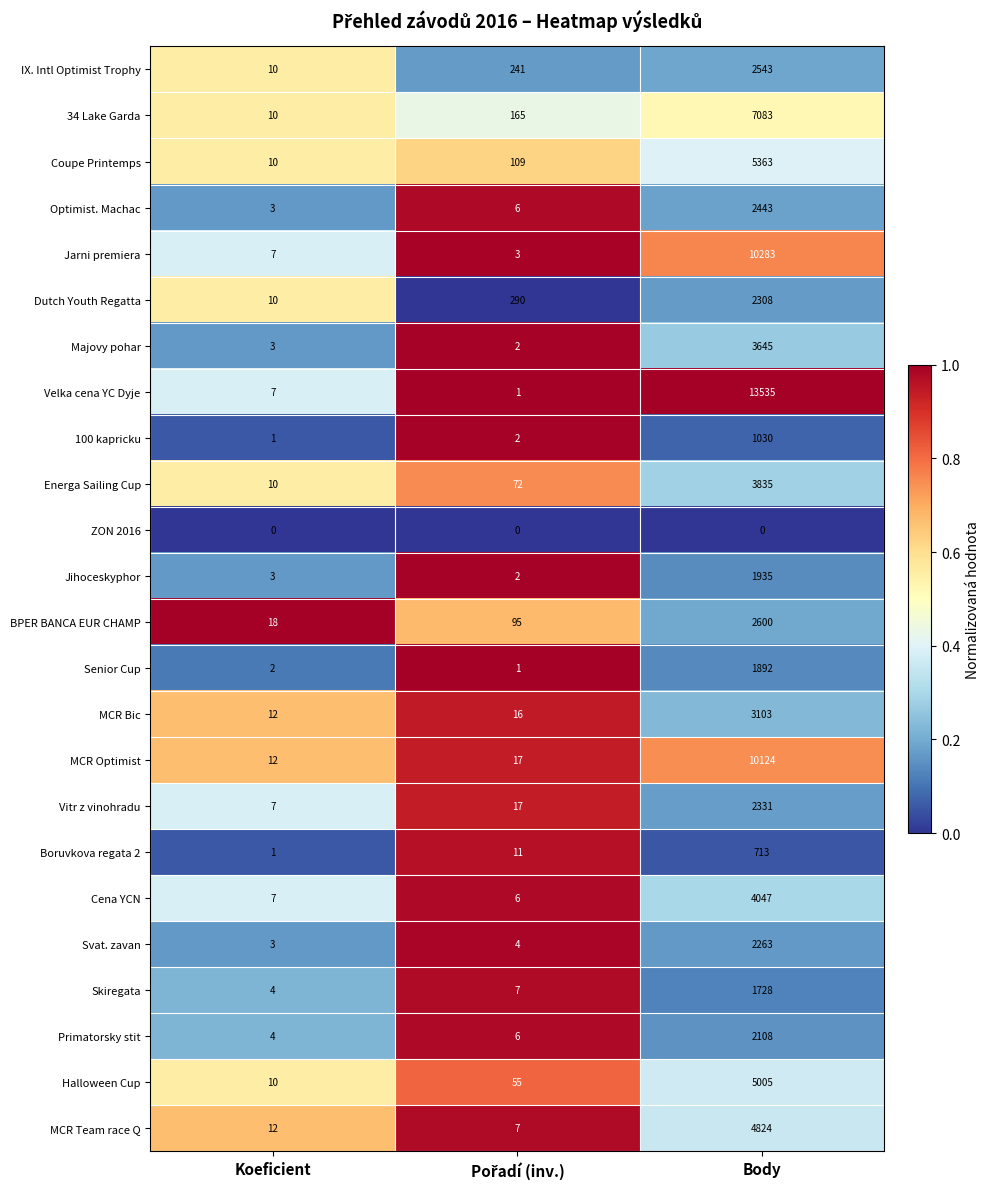

What is the highest value of the 100 kapricku series?

1030